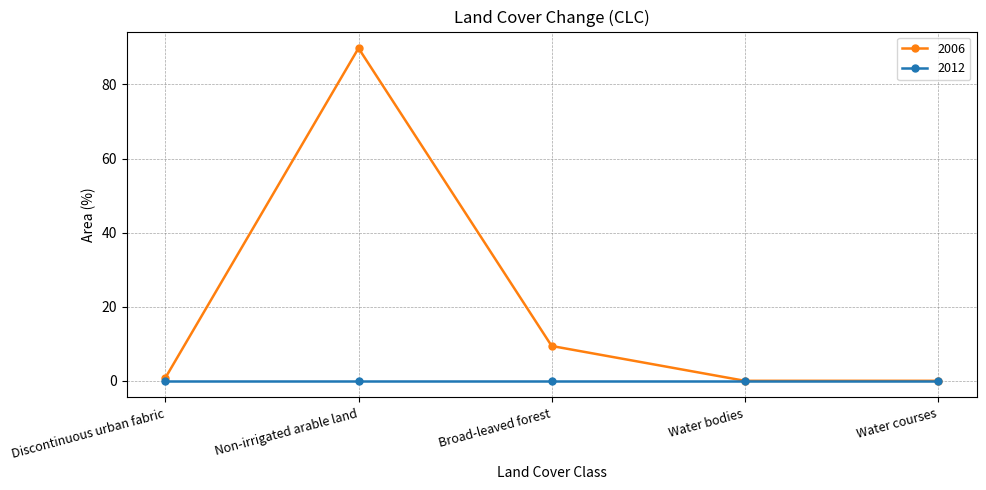

List the series in order of their overall mean, lowest first.

2012, 2006